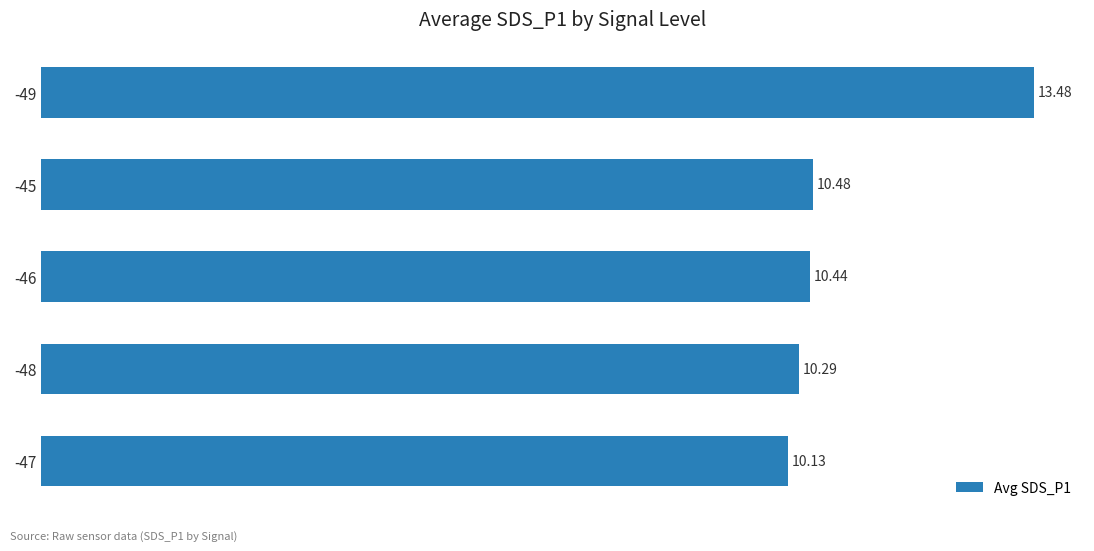

List the labels in order of value, largest first.

-49, -45, -46, -48, -47